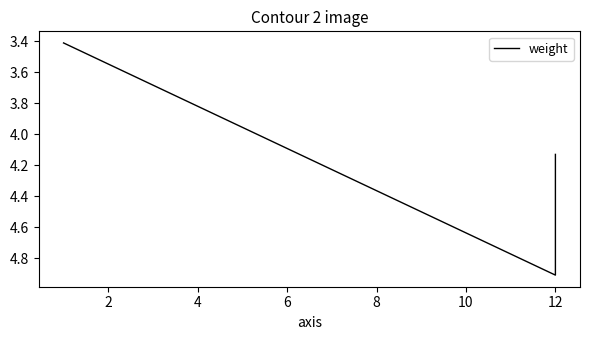

What is the smallest value displayed?

3.4